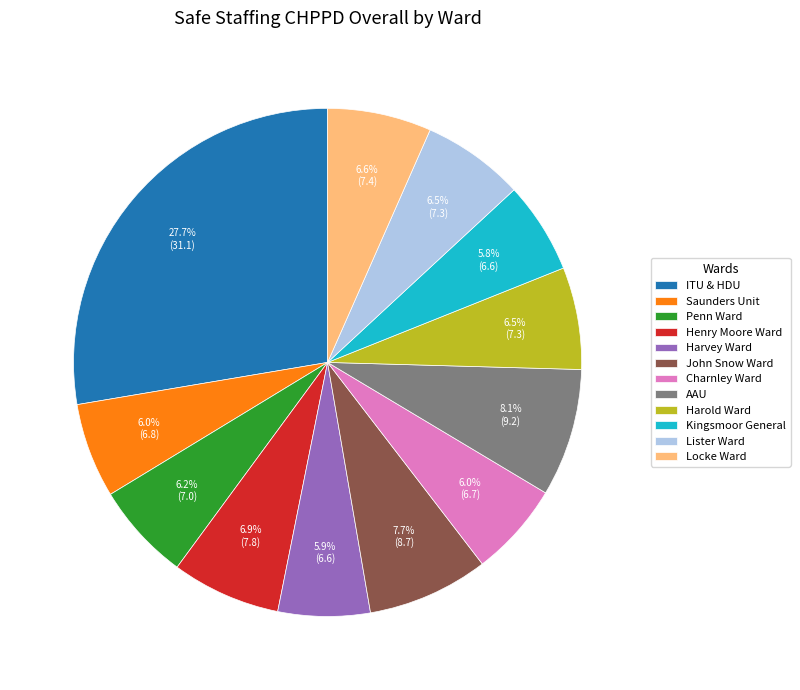

The Saunders Unit slice represents 6% of the pie. True or false?

True